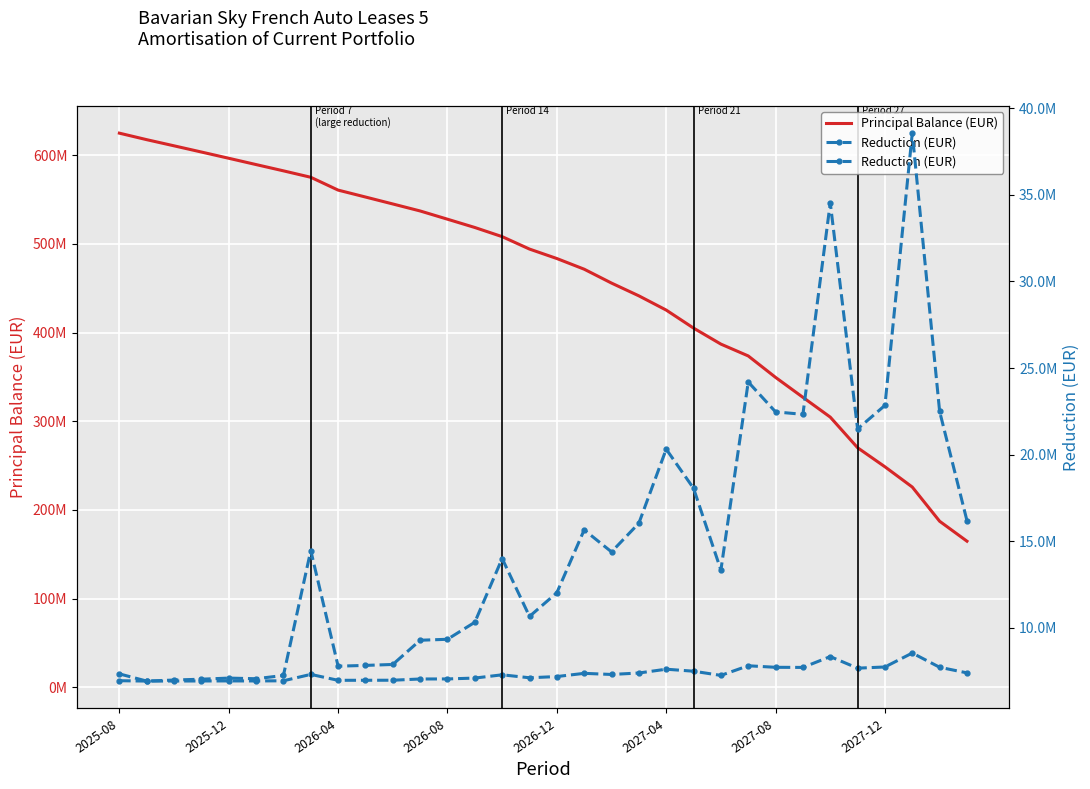

What is the lowest value of the Reduction (EUR) series?

6934707.8